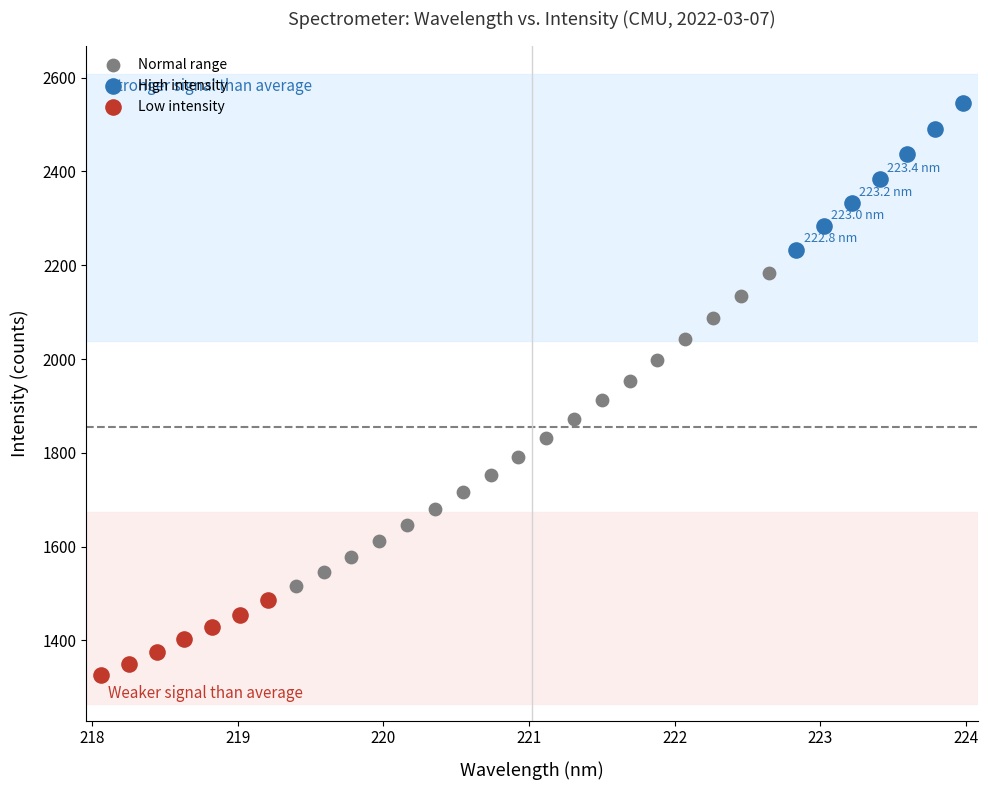

Which series contains the lowest Y value?

Low intensity